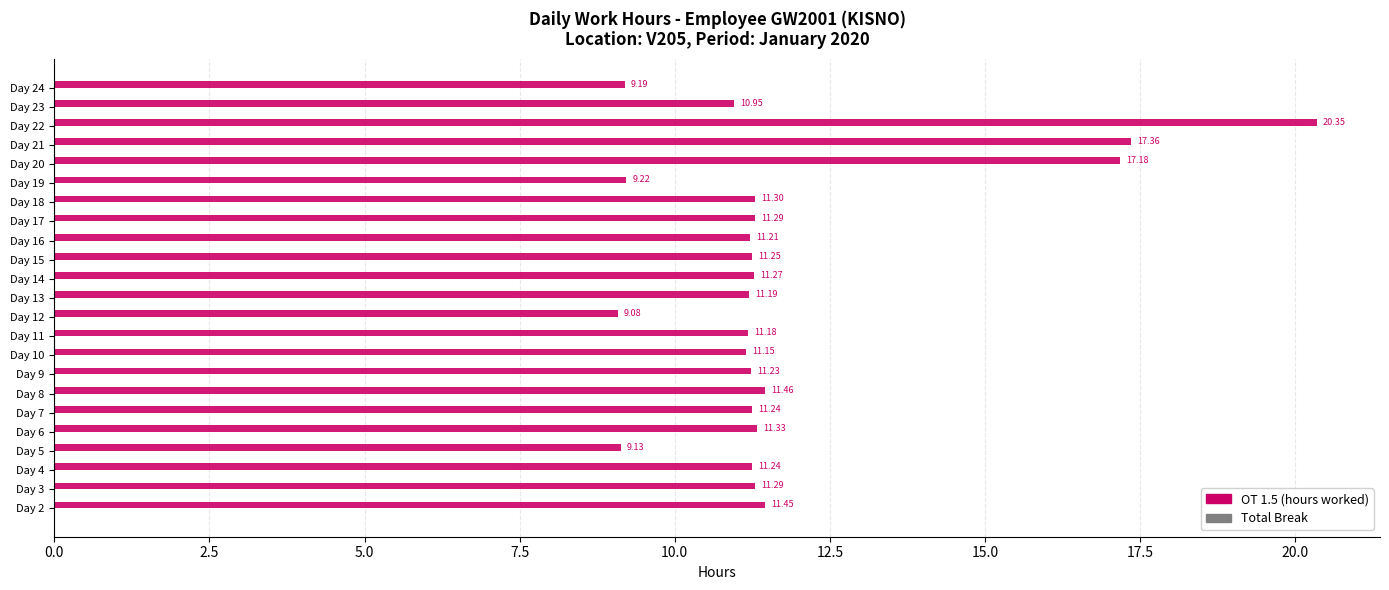

What is the sum of all values?

271.5